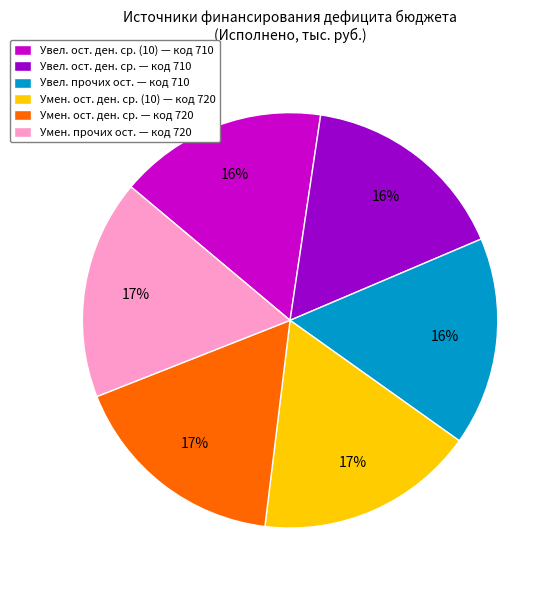

To the nearest percent, what is the average slice percentage?

17%